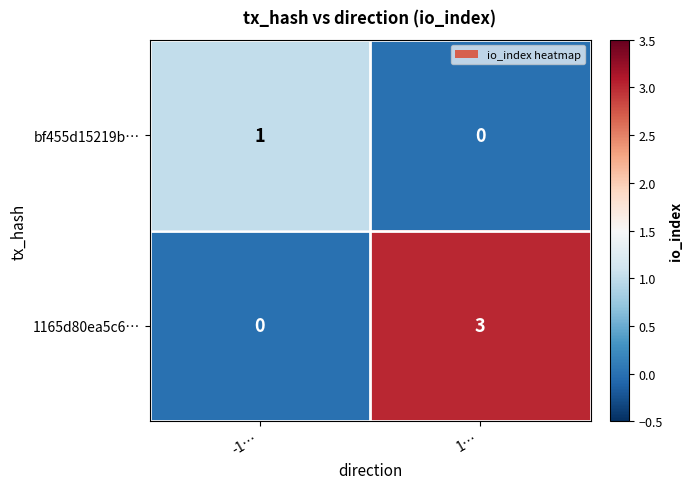

At which label is bf455d15219b… closest to 0?

1…